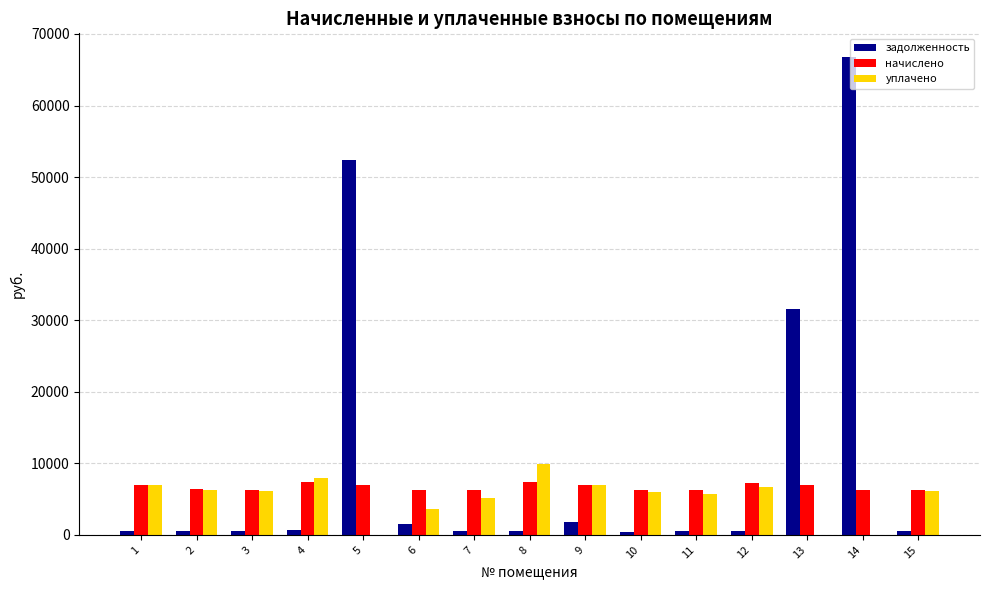

At which label does задолженность first exceed 609?

4